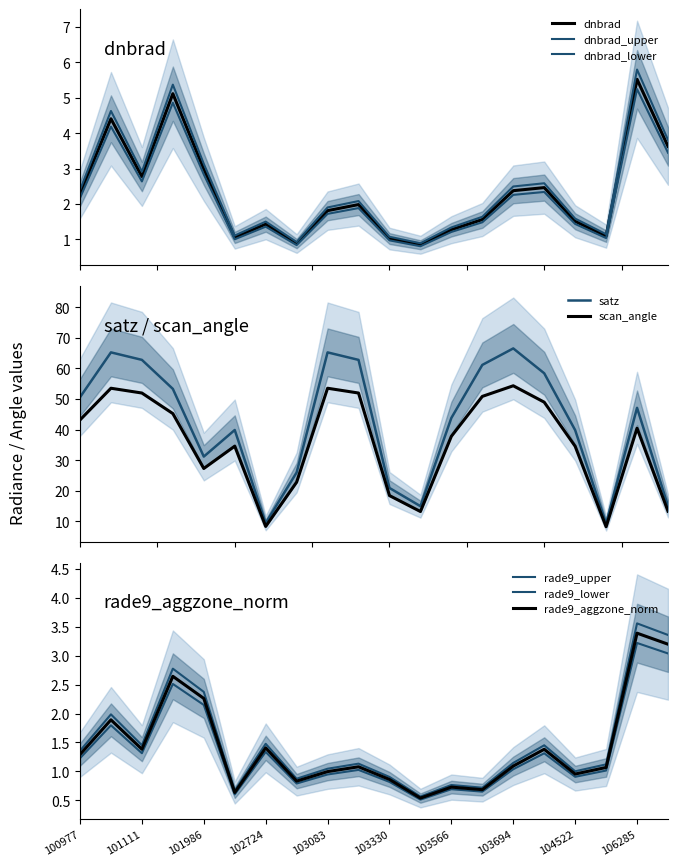

The value of rade9_aggzone_norm at 102845 is 0.9. True or false?

True